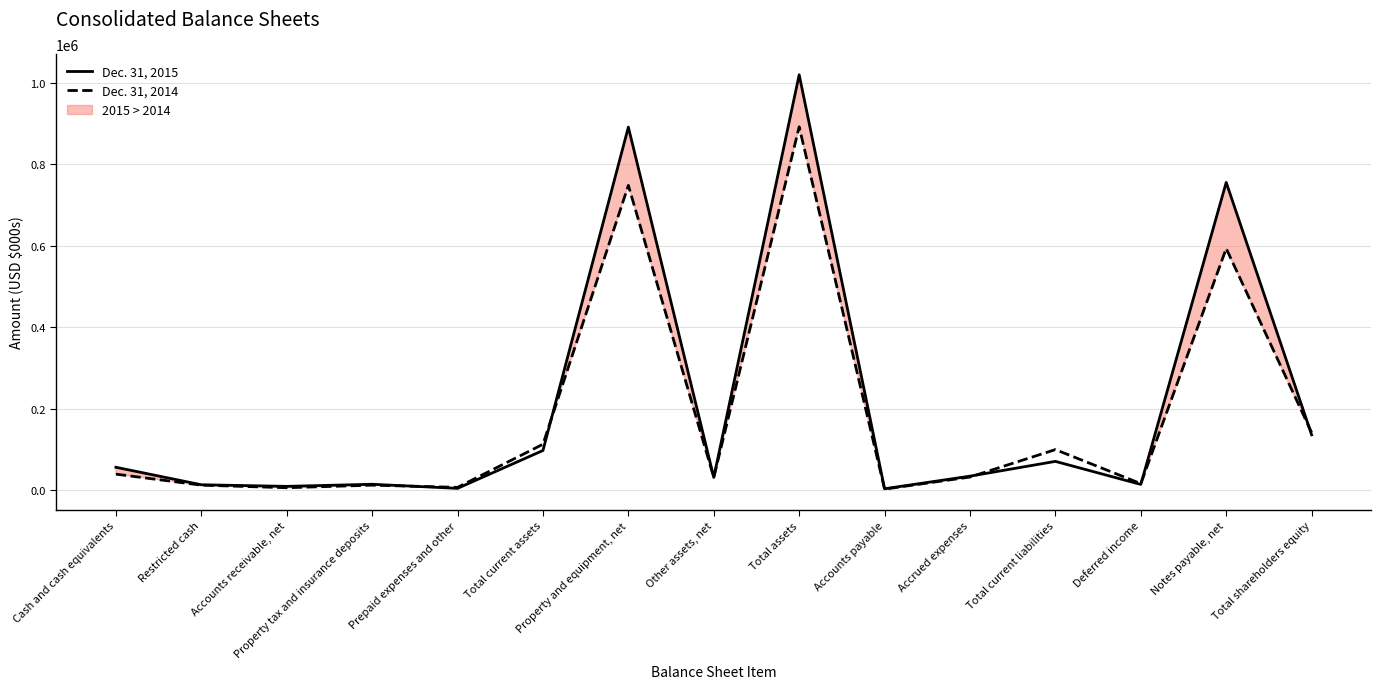

How many categories are shown in the chart?

15